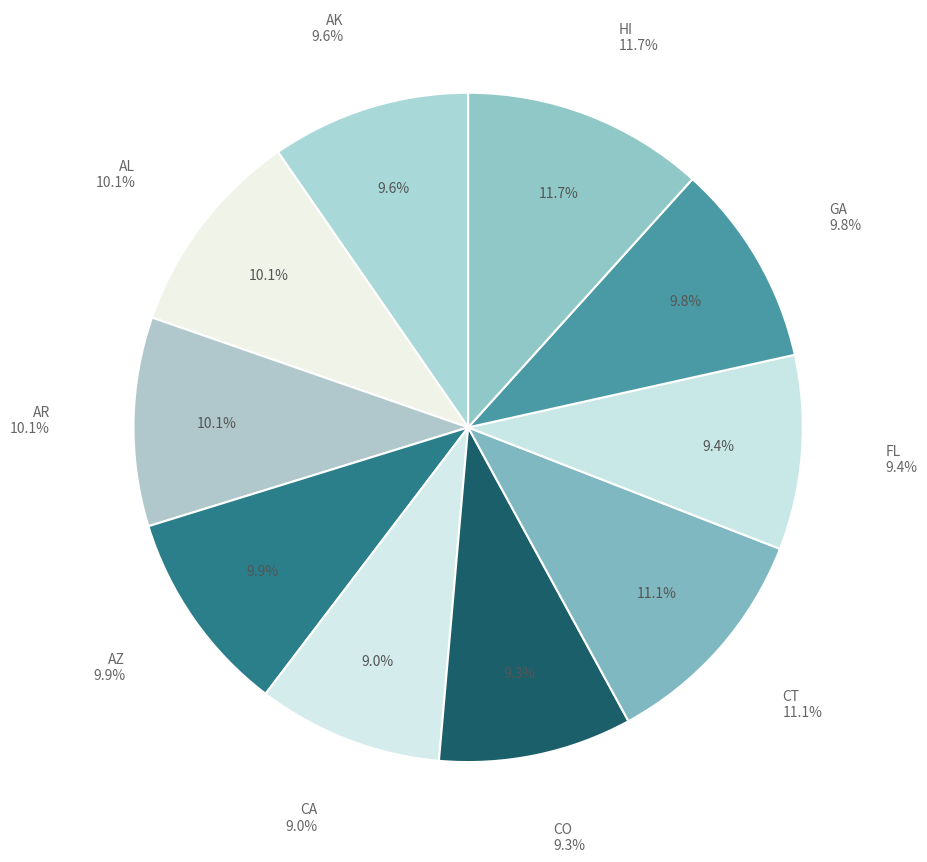

The FL slice represents 21% of the pie. True or false?

False